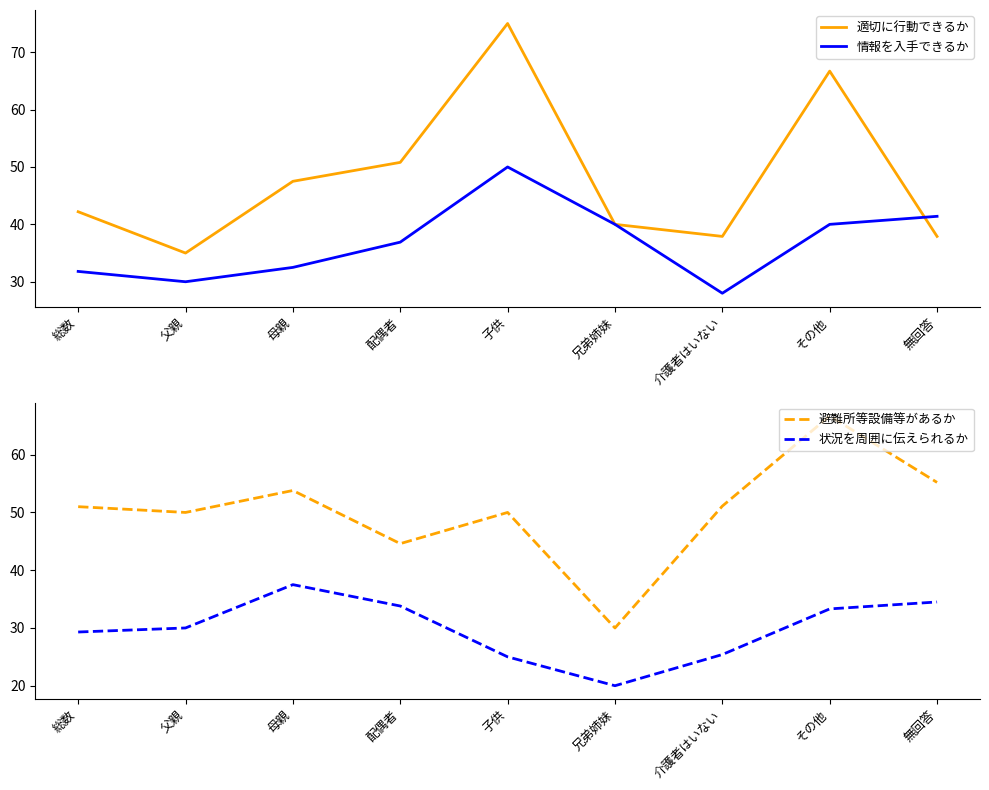

Is the value of 適切に行動できるか at 子供 greater than the value of 避難所等設備等があるか at 母親?

Yes